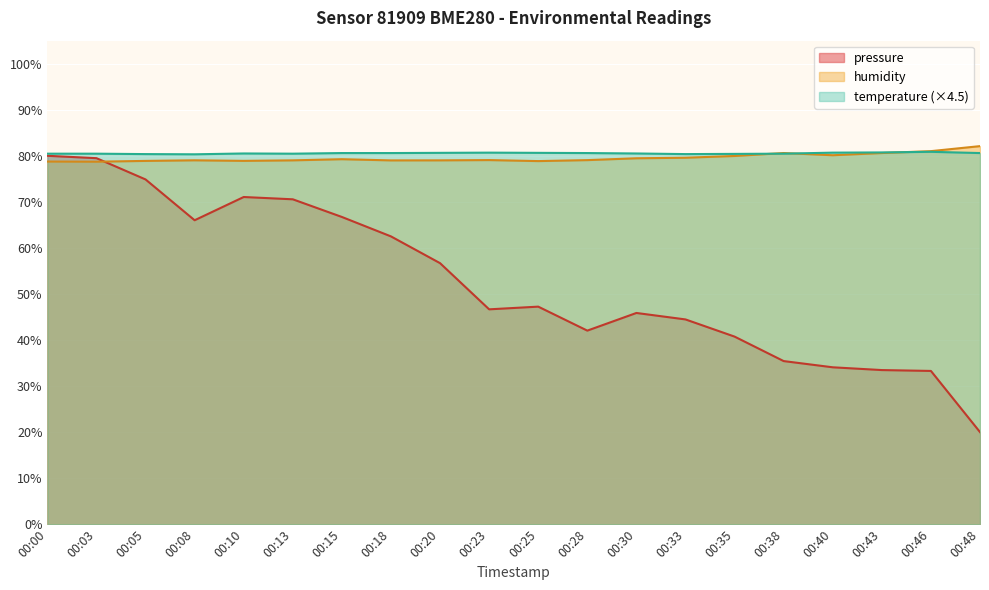

Where is pressure nearest to the value 50?

00:25